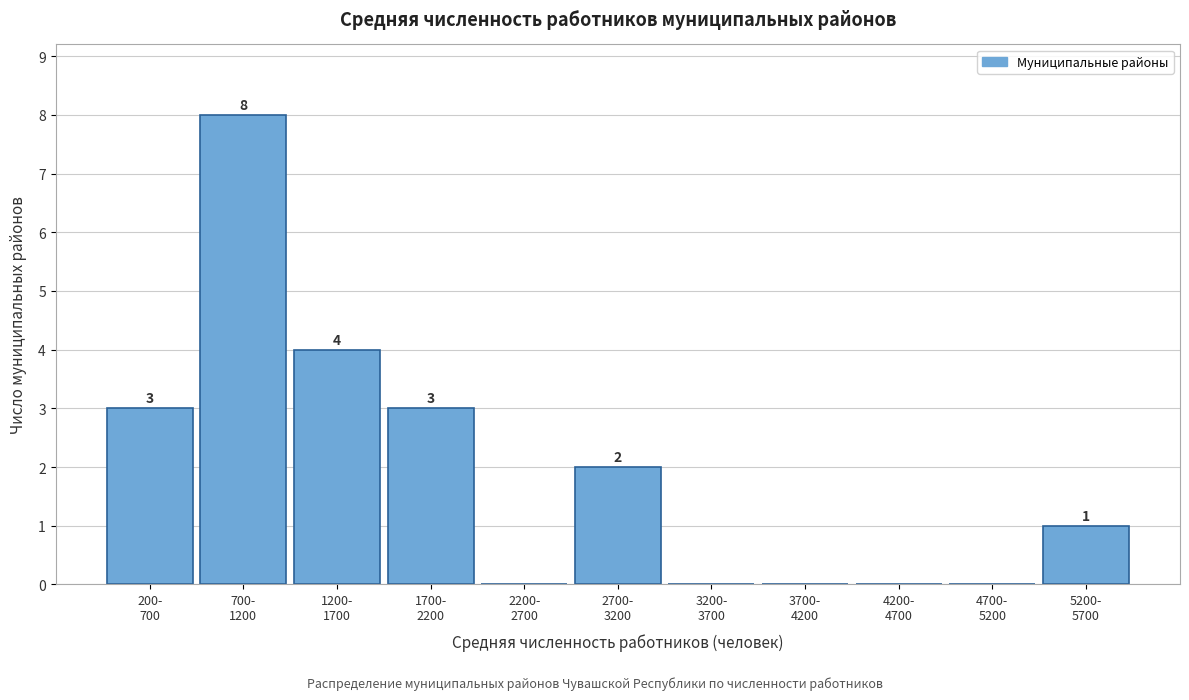

What is the maximum value shown in the chart?

8